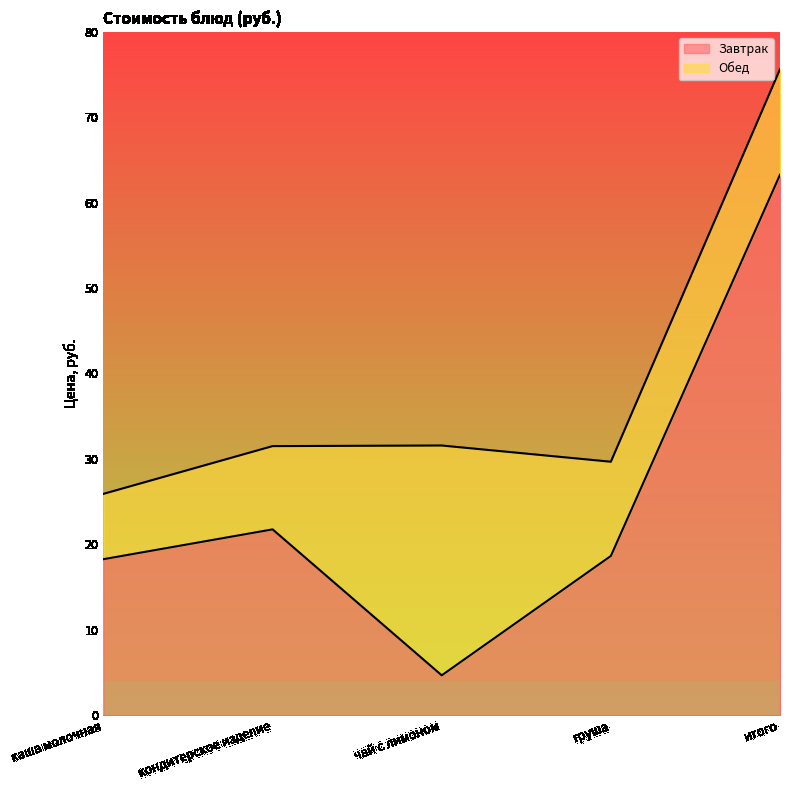

Rank the categories by value from lowest to highest.

чай с лимоном, каша молочная, груша, кондитерское изделие, итого